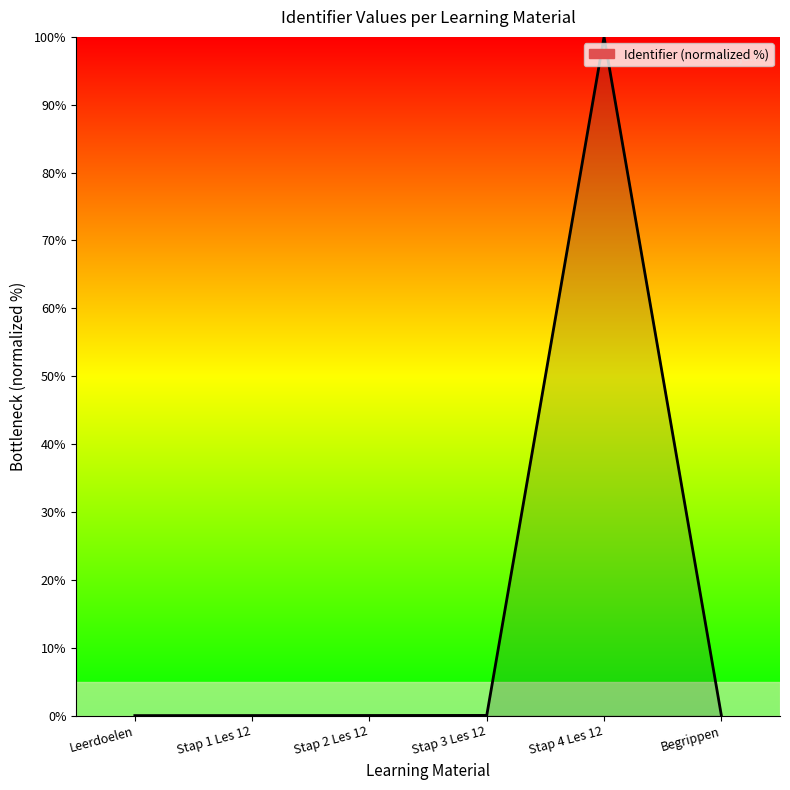

The chart shows a value of -41.9 at Leerdoelen. True or false?

False